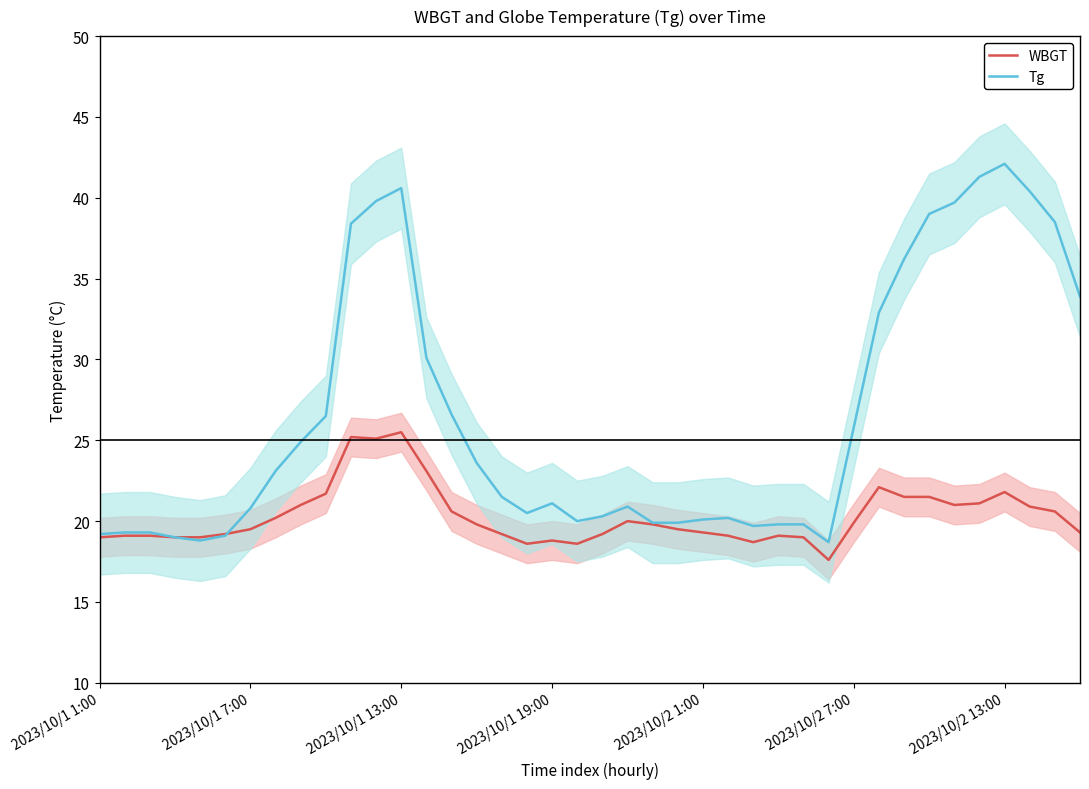

What is the highest value of the WBGT series?

25.5